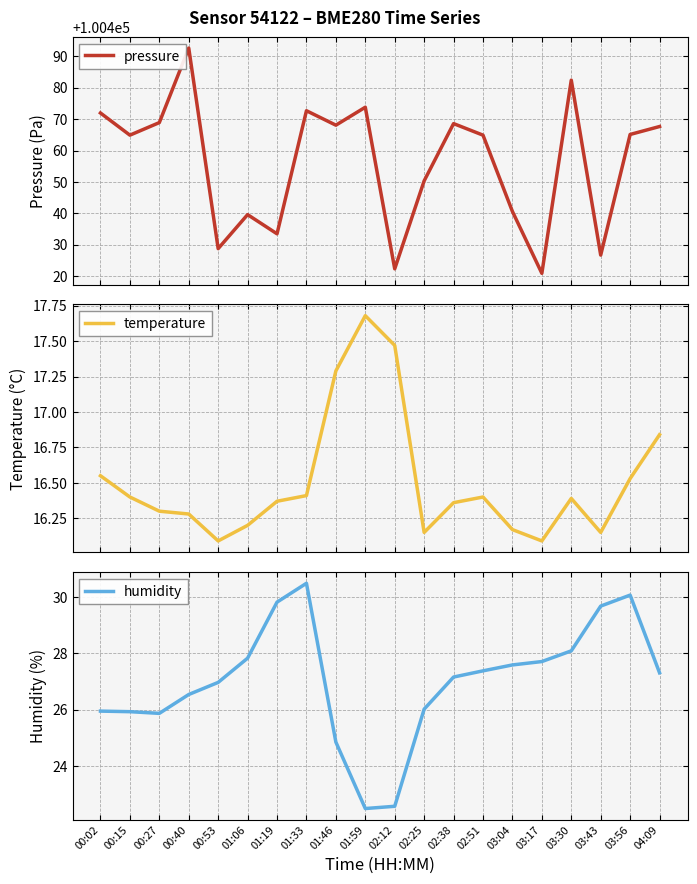

At which label is pressure closest to 100456?

02:25